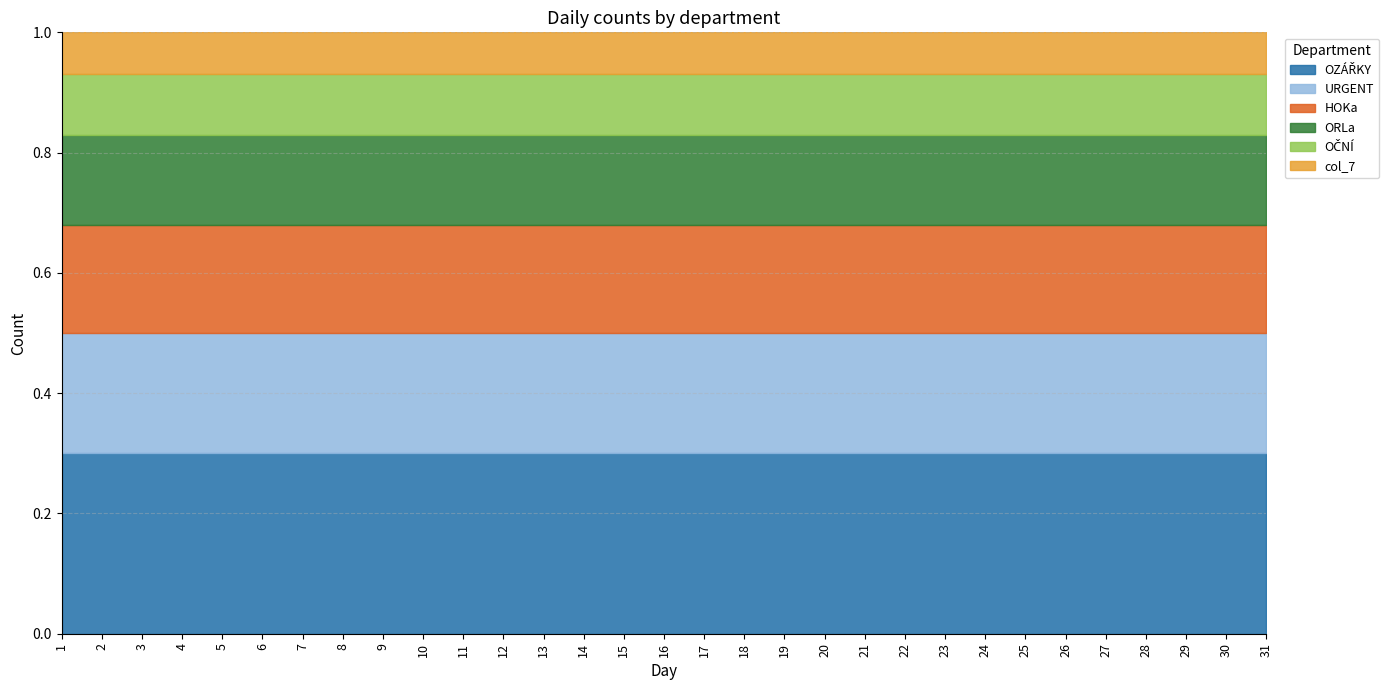

What is the total value across all series at 10?

1.0